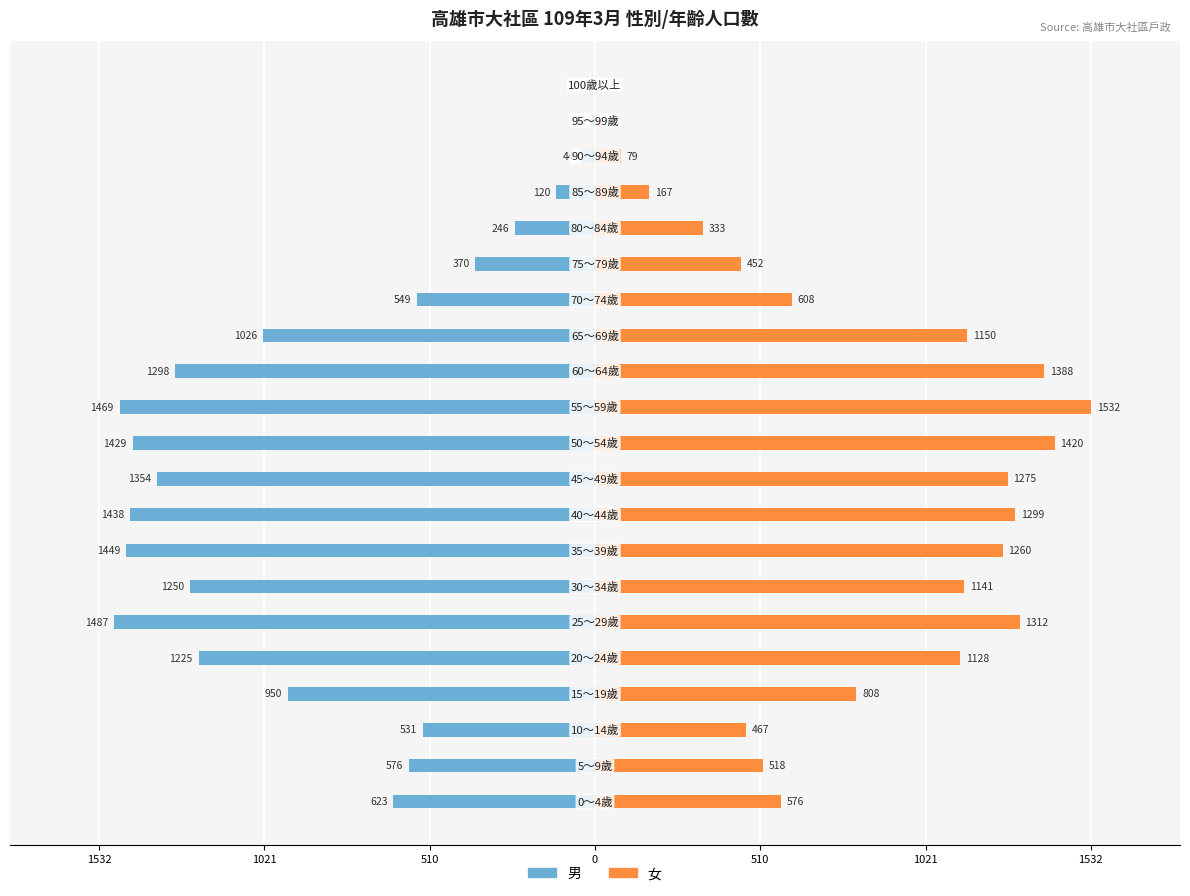

How many values in the 男 series are below -950?

10